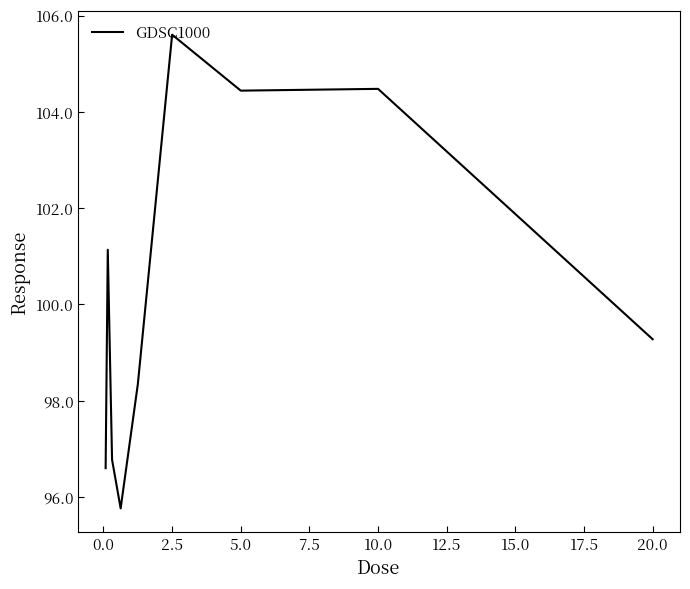

What is the difference between the maximum and second lowest values?

9.0